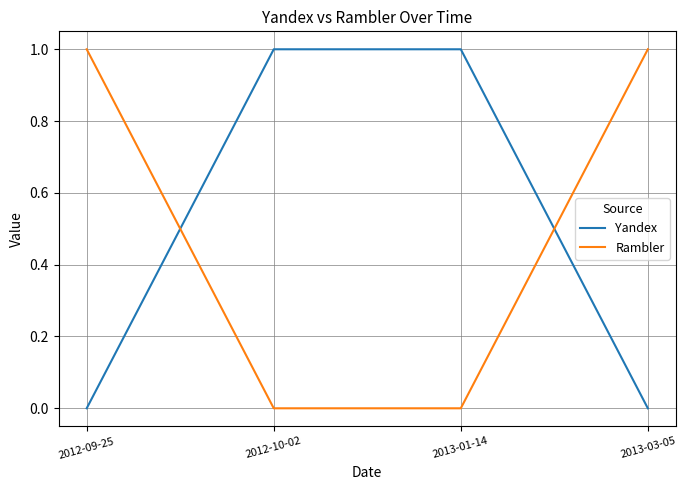

Is it true that Yandex equals 0 at 2012-09-25?

True